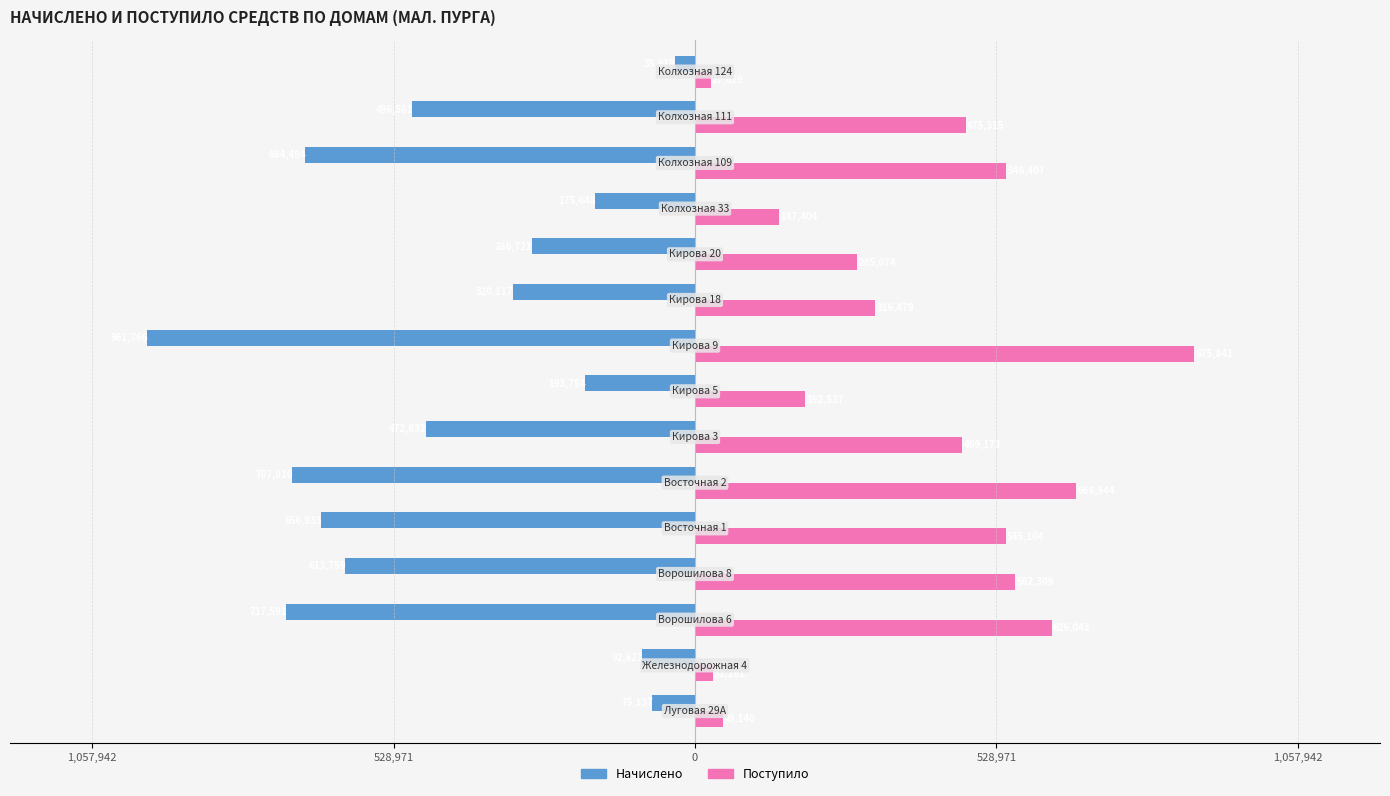

What are all the series names shown in the legend?

Начислено, Поступило